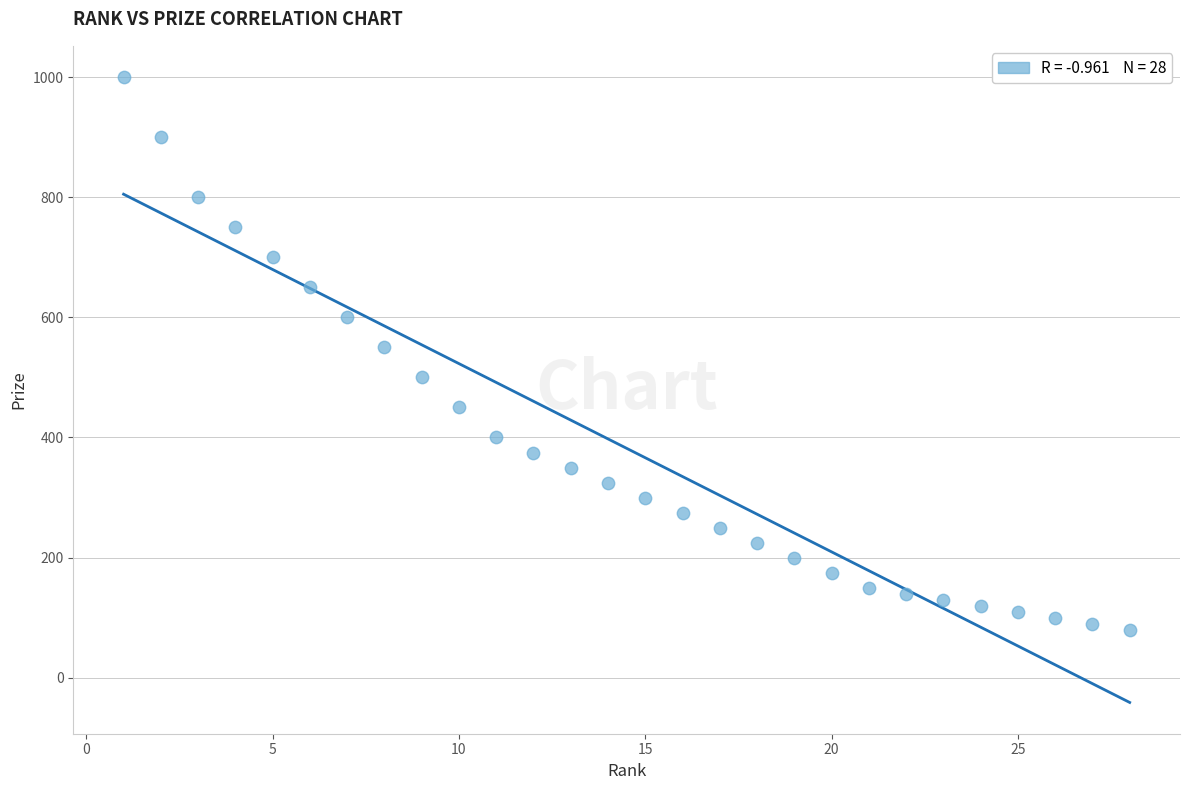

What is the range of Y values (max minus min)?

920